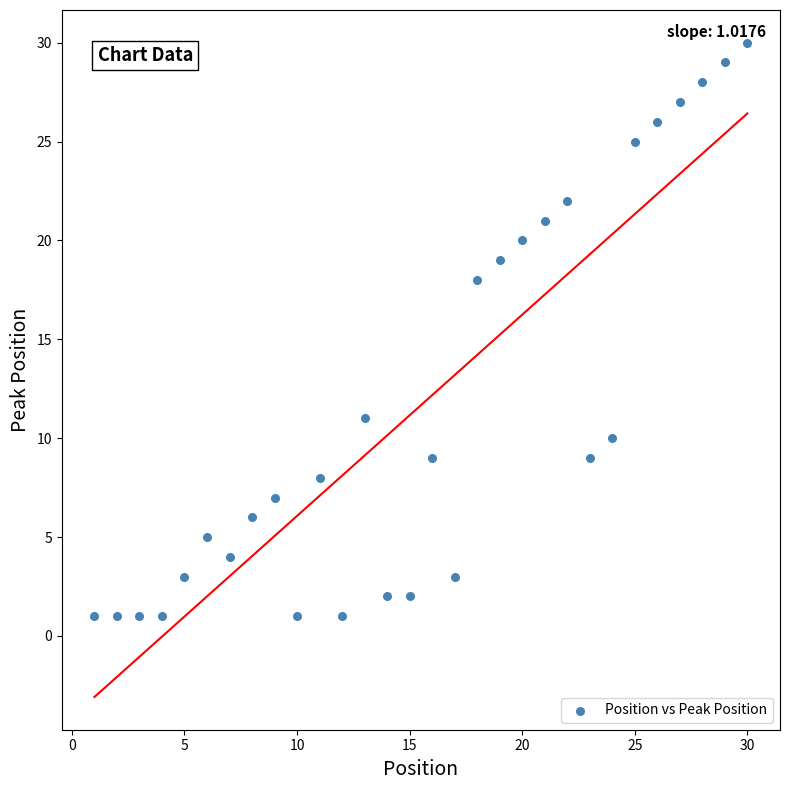

What Y value in the scatter plot is closest to 15?

18